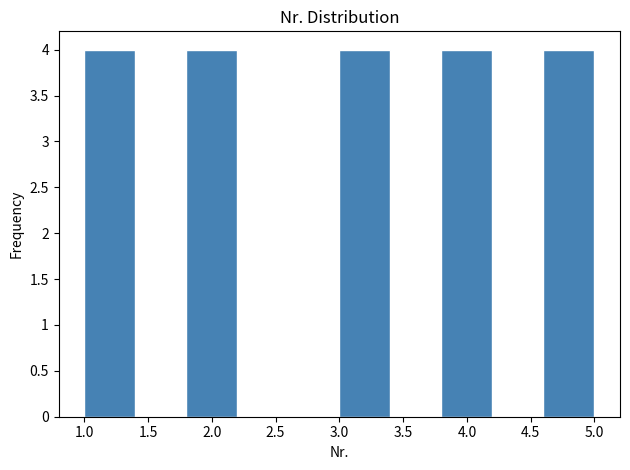

Reading left to right, transcribe this chart: for each bar, give the range it covers on the x-axis and its height. The values are not printed on the chart, so give them approximately, as read against the axis.

1.0 to 1.4: 4
1.4 to 1.8: 0
1.8 to 2.2: 4
2.2 to 2.6: 0
2.6 to 3.0: 0
3.0 to 3.4: 4
3.4 to 3.8: 0
3.8 to 4.2: 4
4.2 to 4.6: 0
4.6 to 5.0: 4